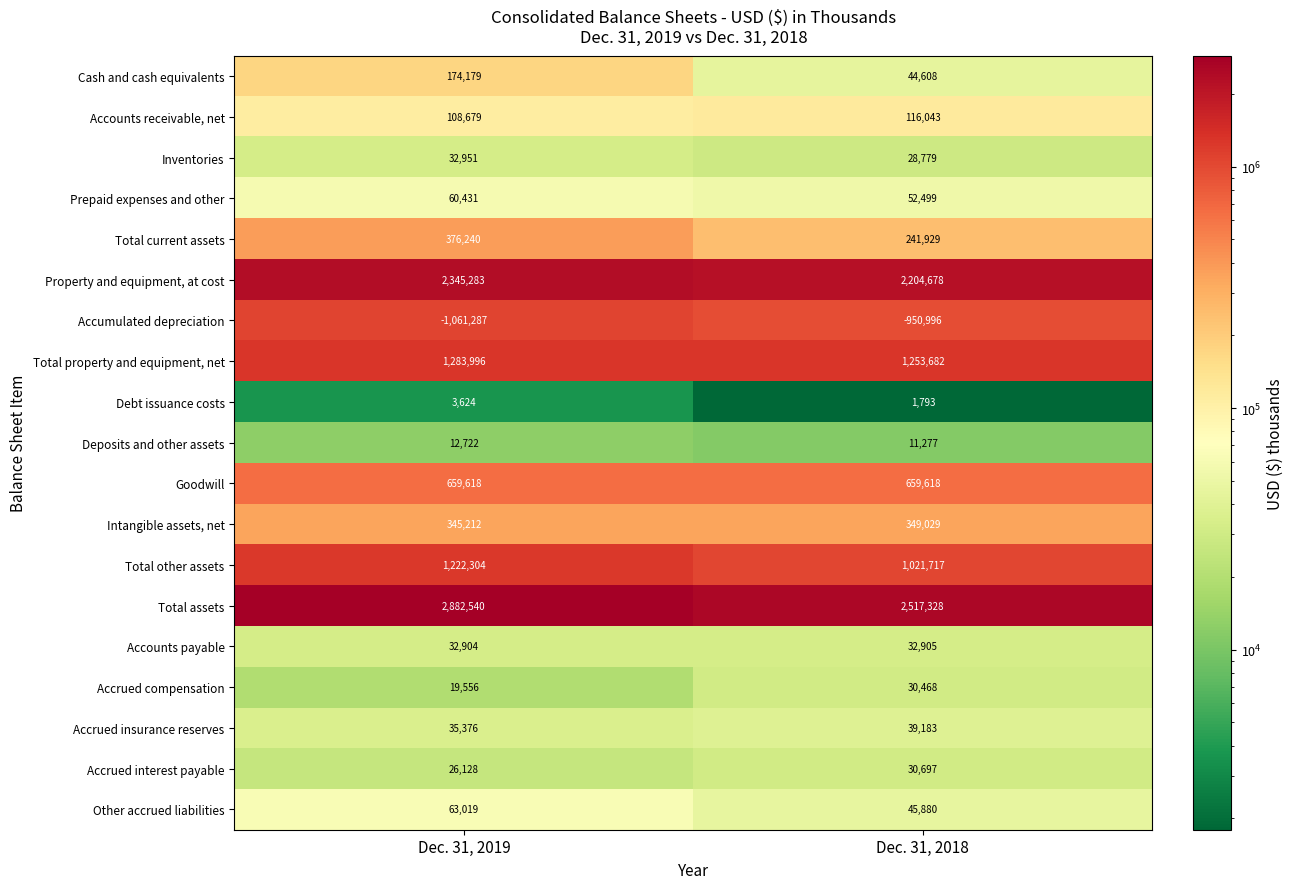

At which category is the sum across all series the highest?

Dec. 31, 2019